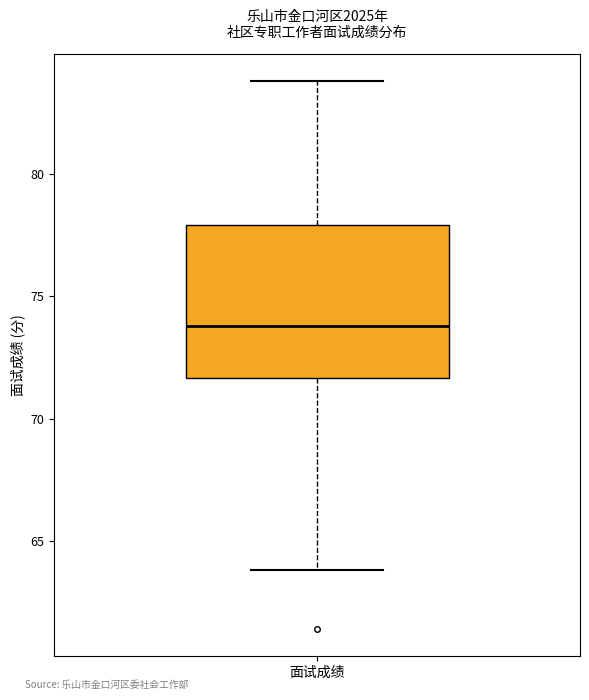

Transcribe this box plot: give where the median line is, the range the box spans, and where the two whiskers end, as read against the y-axis. The values are not printed on the chart, so give them approximately, as read against the axis.

median 74.0, box 71.5 to 78.0, whiskers 64.0 to 84.0